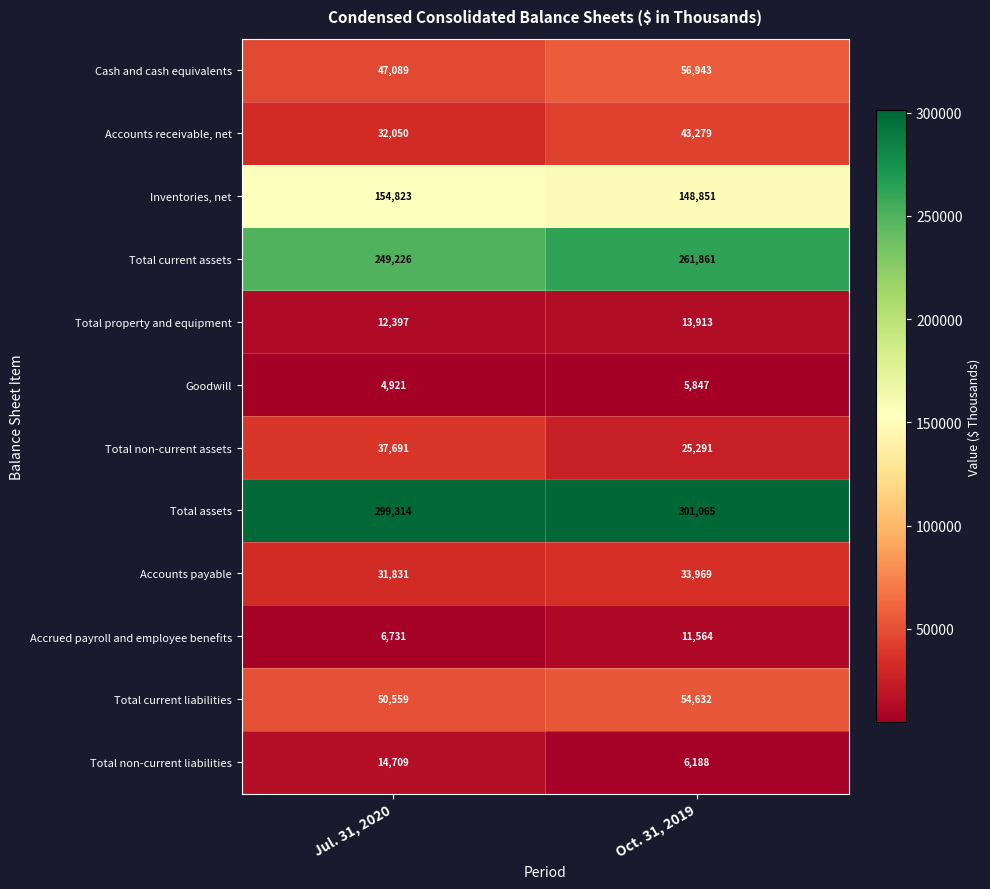

What is the smallest value displayed?

4921